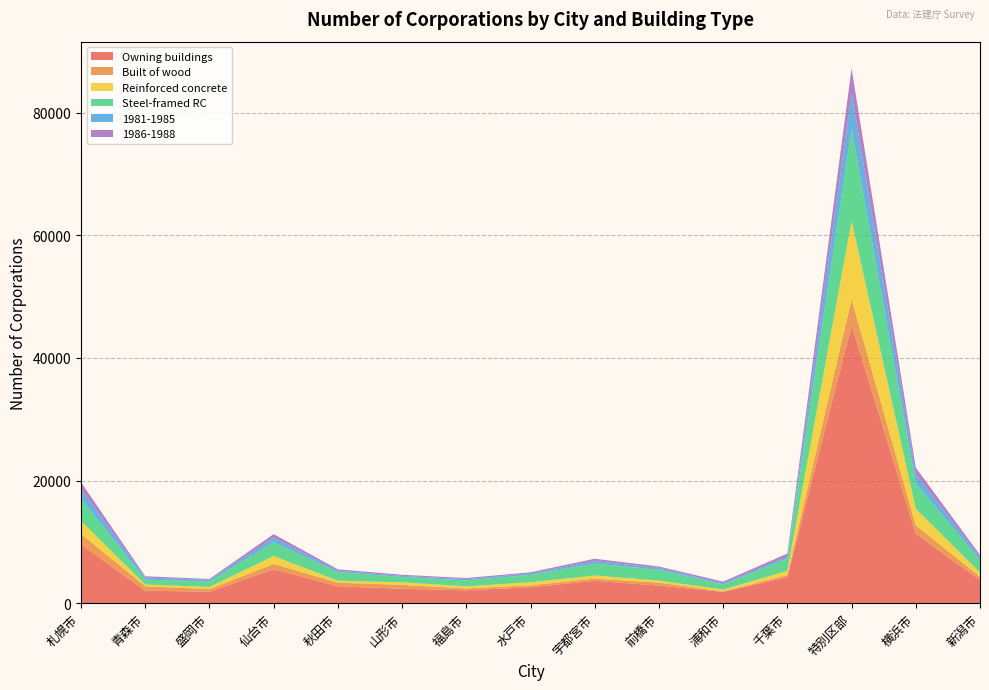

Reading left to right, what are all the values shown in this chart?

Owning buildings: 札幌市=9540	青森市=2040	盛岡市=1870	仙台市=5530	秋田市=2750	山形市=2350	福島市=2100	水戸市=2590	宇都宮市=3650	前橋市=2860	浦和市=1830	千葉市=4260	特別区部=45290	横浜市=11310	新潟市=3760
Built of wood: 札幌市=1730	青森市=720	盛岡市=430	仙台市=870	秋田市=600	山形市=630	福島市=300	水戸市=320	宇都宮市=350	前橋市=490	浦和市=90	千葉市=340	特別区部=4280	横浜市=1380	新潟市=560
Reinforced concrete: 札幌市=2130	青森市=280	盛岡市=350	仙台市=1280	秋田市=320	山形市=420	福島市=330	水戸市=510	宇都宮市=510	前橋市=340	浦和市=290	千葉市=680	特別区部=12750	横浜市=2700	新潟市=690
Steel-framed RC: 札幌市=3670	青森市=790	盛岡市=880	仙台市=2250	秋田市=1370	山形市=870	福島市=980	水戸市=1190	宇都宮市=1950	前橋市=1760	浦和市=840	千葉市=2000	特別区部=14950	横浜市=4160	新潟市=1970
1981-1985: 札幌市=1530	青森市=360	盛岡市=270	仙台市=750	秋田市=260	山形市=190	福島市=210	水戸市=250	宇都宮市=410	前橋市=310	浦和市=180	千葉市=330	特別区部=5900	横浜市=1490	新潟市=510
1986-1988: 札幌市=1110	青森市=200	盛岡市=150	仙台市=580	秋田市=220	山形市=170	福島市=180	水戸市=180	宇都宮市=370	前橋市=220	浦和市=280	千葉市=480	特別区部=4020	横浜市=1050	新潟市=380